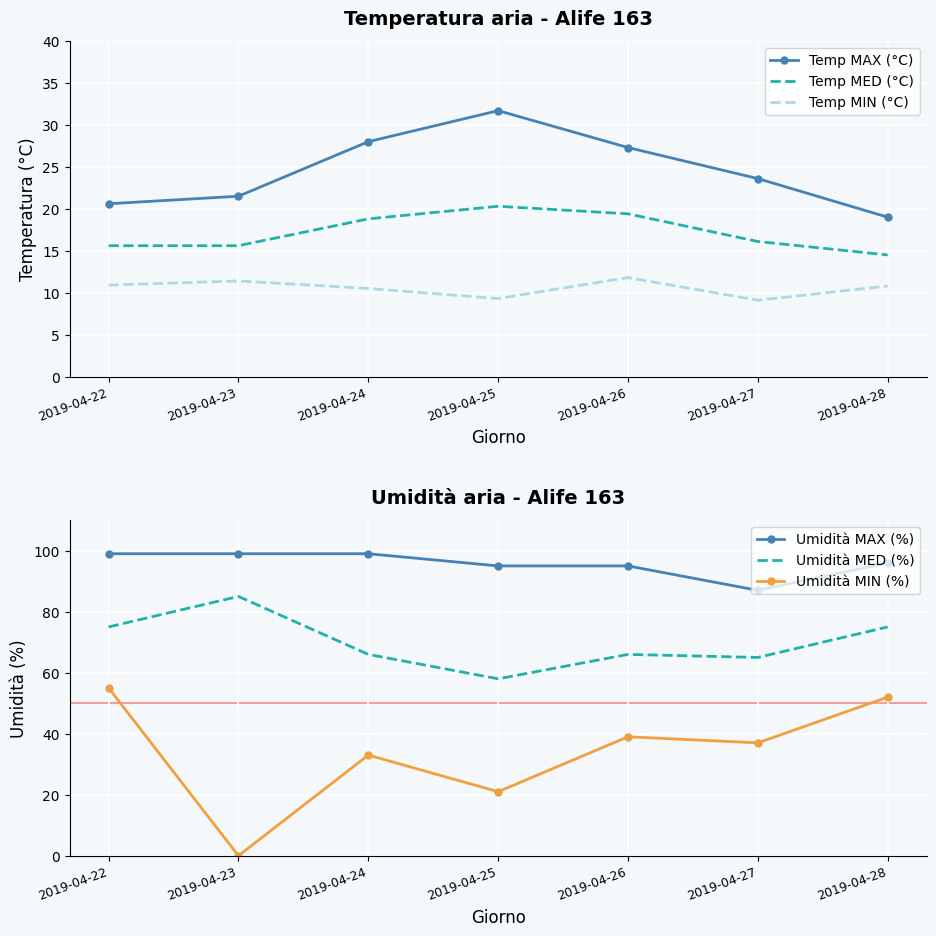

Reading left to right, what are all the values shown in this chart?

Temp MAX (°C): 2019-04-22=20.6	2019-04-23=21.5	2019-04-24=28.0	2019-04-25=31.7	2019-04-26=27.3	2019-04-27=23.6	2019-04-28=19.0
Temp MED (°C): 2019-04-22=15.6	2019-04-23=15.6	2019-04-24=18.8	2019-04-25=20.3	2019-04-26=19.4	2019-04-27=16.1	2019-04-28=14.5
Temp MIN (°C): 2019-04-22=10.9	2019-04-23=11.4	2019-04-24=10.5	2019-04-25=9.3	2019-04-26=11.8	2019-04-27=9.1	2019-04-28=10.8
Umidità MAX (%): 2019-04-22=99.0	2019-04-23=99.0	2019-04-24=99.0	2019-04-25=95.0	2019-04-26=95.0	2019-04-27=87.0	2019-04-28=96.0
Umidità MED (%): 2019-04-22=75.0	2019-04-23=85.0	2019-04-24=66.0	2019-04-25=58.0	2019-04-26=66.0	2019-04-27=65.0	2019-04-28=75.0
Umidità MIN (%): 2019-04-22=55.0	2019-04-23=0.0	2019-04-24=33.0	2019-04-25=21.0	2019-04-26=39.0	2019-04-27=37.0	2019-04-28=52.0